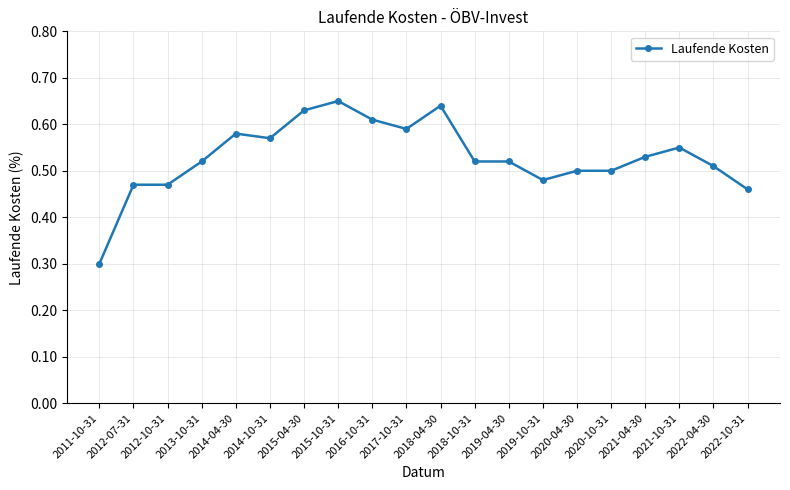

What is the label of the 1st point from the left?

2011-10-31